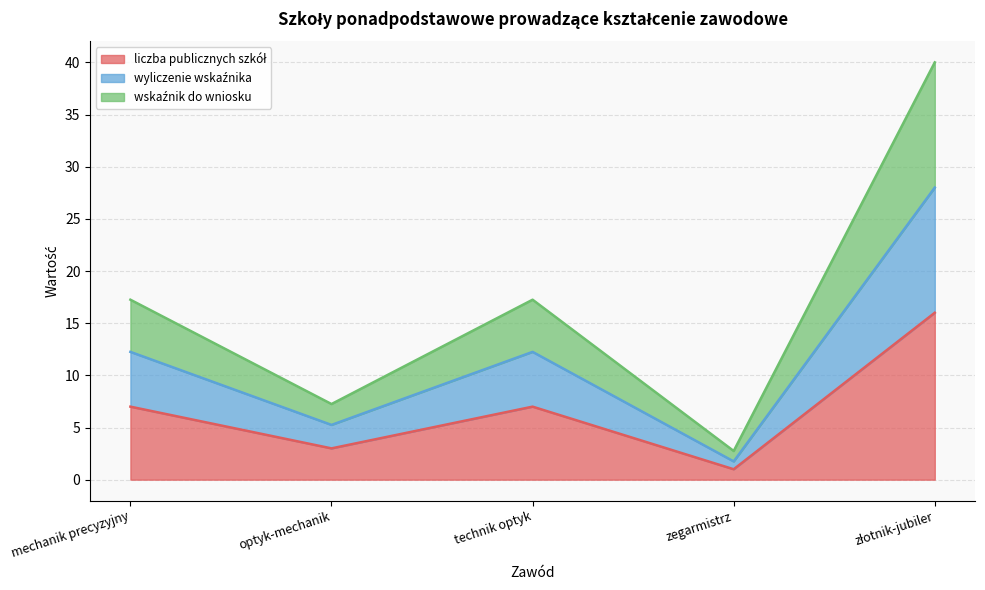

In wskaźnik do wniosku, how many points are higher than both neighbors (excluding endpoints)?

1